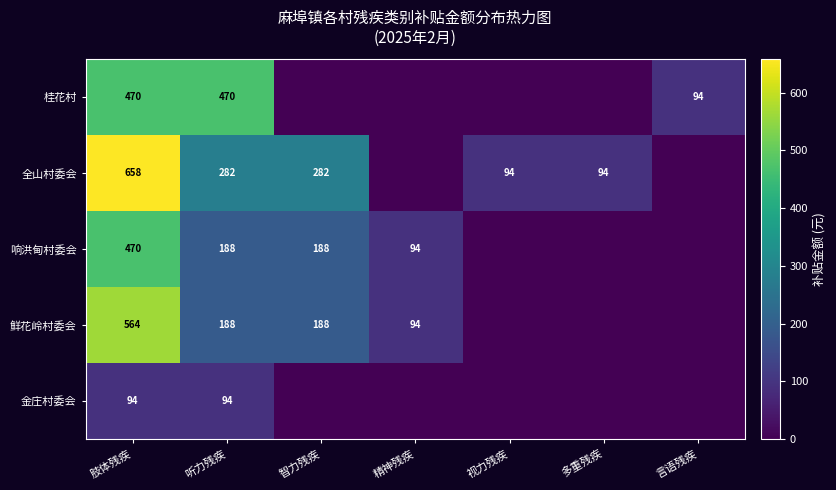

Count the number of data series in this chart.

5